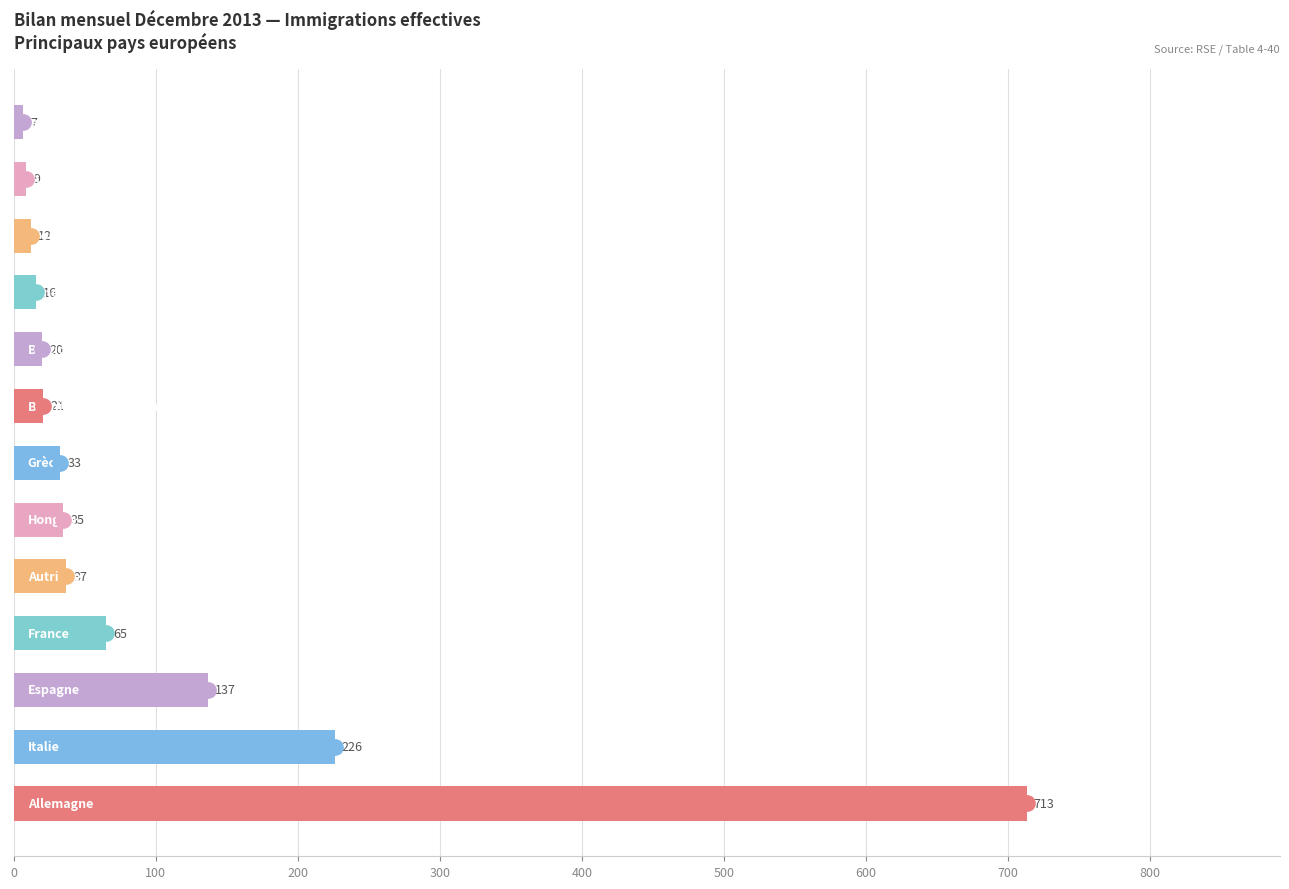

Are the bars grouped side by side (vs. stacked)?

No